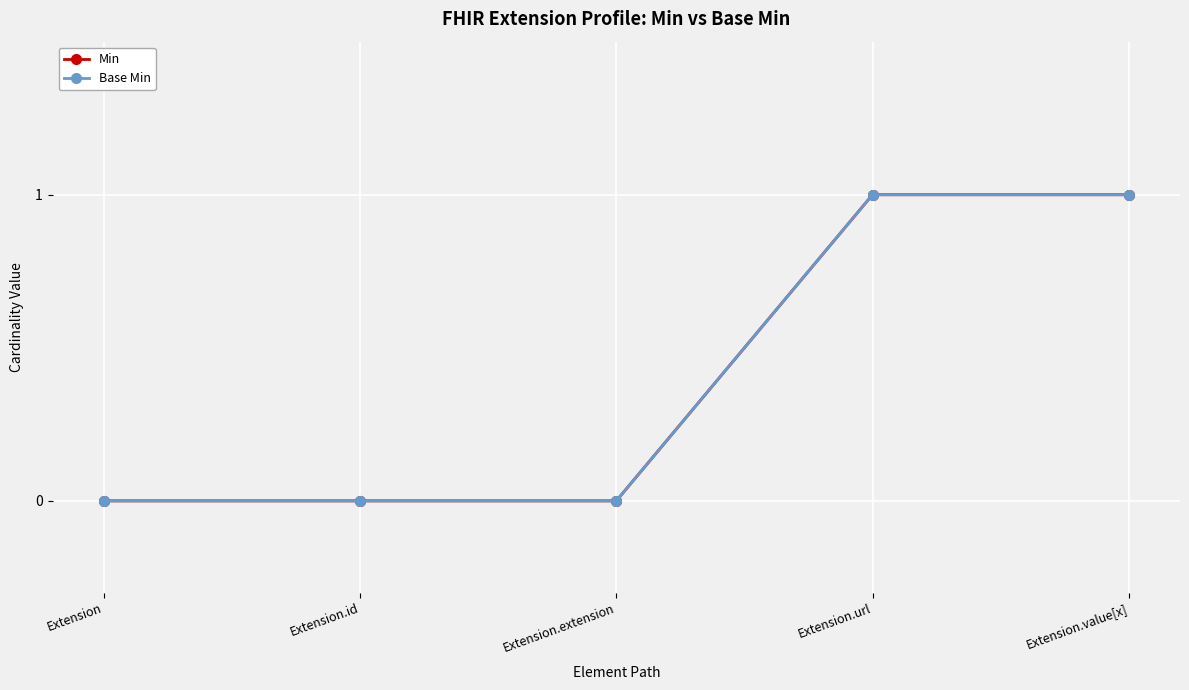

How many lines are shown in the chart?

2